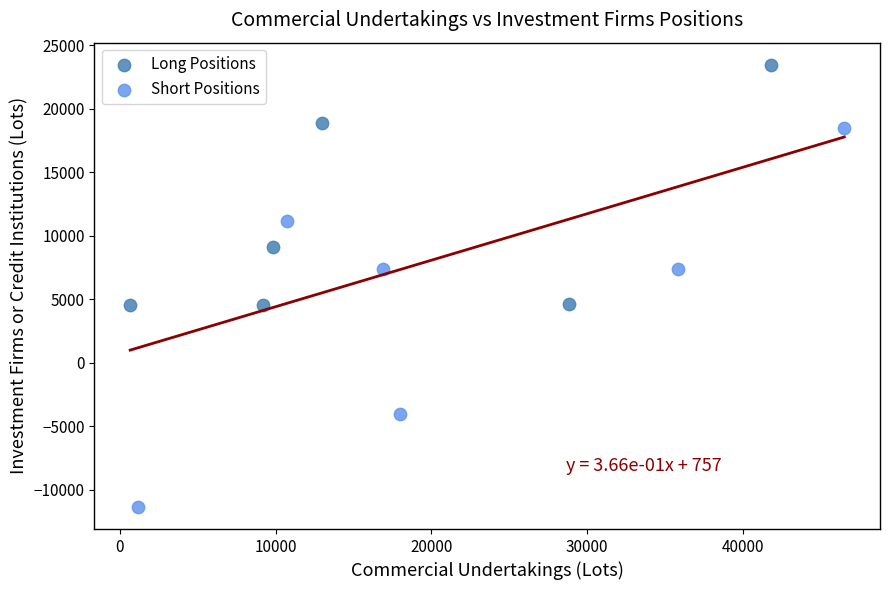

Which series has the largest Y range (max minus min)?

Short Positions